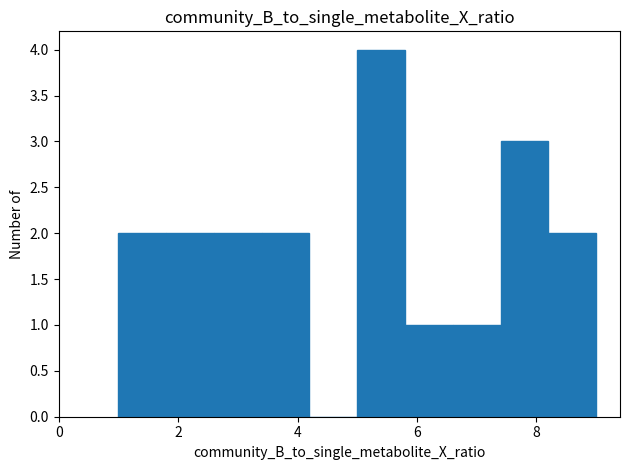

Reading left to right, list every bar in this chart as the range it spans on the x-axis followed by its height. The values are not printed on the chart, so give them approximately, as read against the axis.

1.0 to 1.8: 2
1.8 to 2.6: 2
2.6 to 3.4: 2
3.4 to 4.2: 2
4.2 to 5.0: 0
5.0 to 5.8: 4
5.8 to 6.6: 1
6.6 to 7.4: 1
7.4 to 8.2: 3
8.2 to 9.0: 2